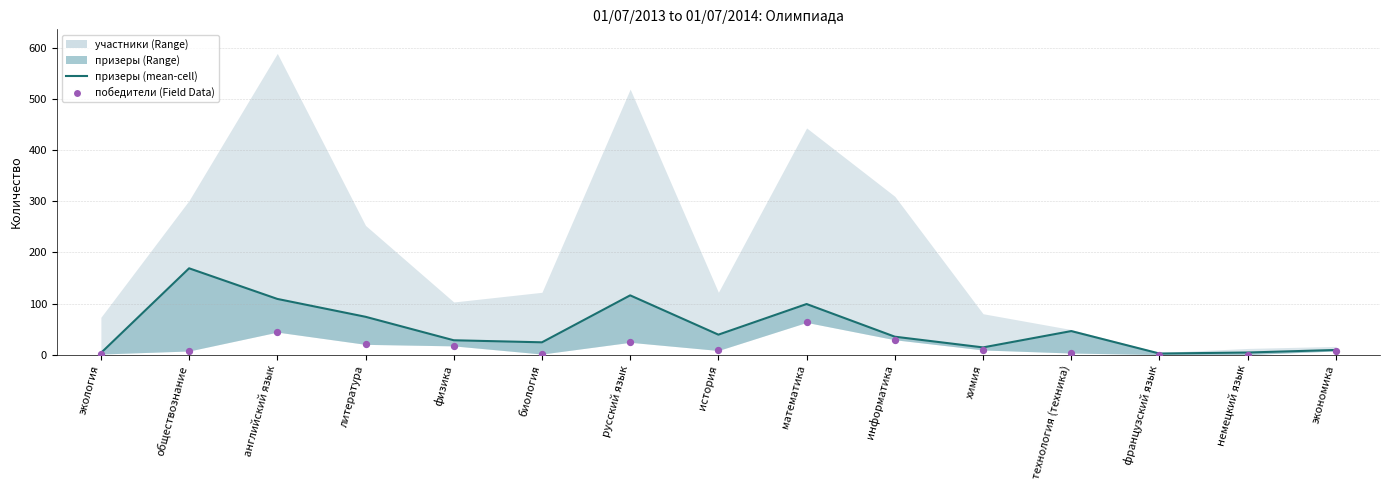

At which category is the sum across all series the highest?

обществознание